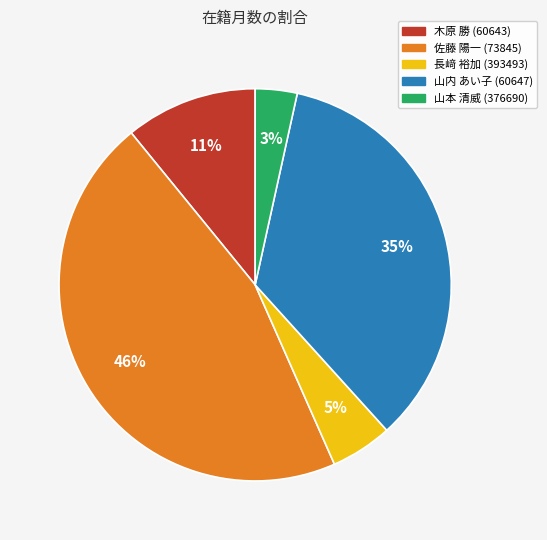

To the nearest percent, what portion does 木原 勝 (60643) represent?

11%